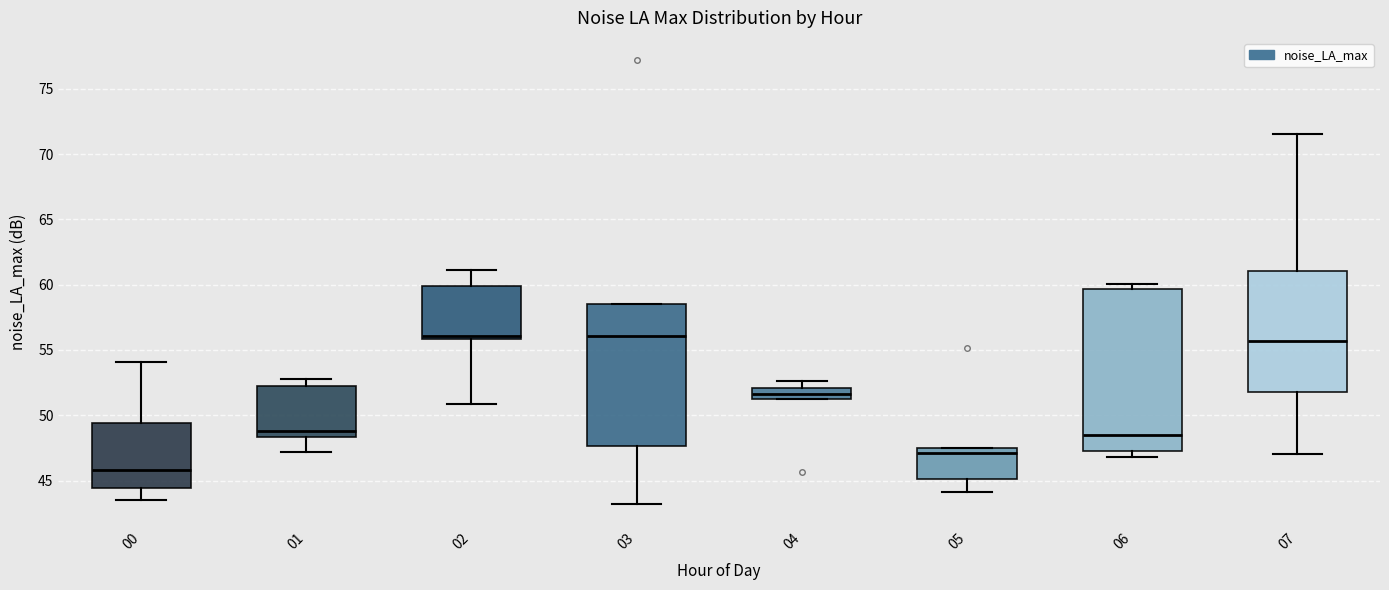

Reading left to right, read every box against the y-axis: the position of its median line, the range the box covers, and the ends of its whiskers. The values are not printed on the chart, so give them approximately, as read against the axis.

00: median 46.0, box 44.5 to 49.5, whiskers 43.5 to 54.0
01: median 49.0, box 48.5 to 52.5, whiskers 47.0 to 53.0
02: median 56.0 (just above the box's lower edge), box 56.0 to 60.0, whiskers 51.0 to 61.0
03: median 56.0, box 47.5 to 58.5, whiskers 43.0 to 58.5
04: median 51.5 (inside the box), box 51.5 to 52.0, whiskers 51.5 to 52.5
05: median 47.0, box 45.0 to 47.5, whiskers 44.0 to 47.5
06: median 48.5, box 47.5 to 59.5, whiskers 47.0 to 60.0
07: median 55.5, box 52.0 to 61.0, whiskers 47.0 to 71.5